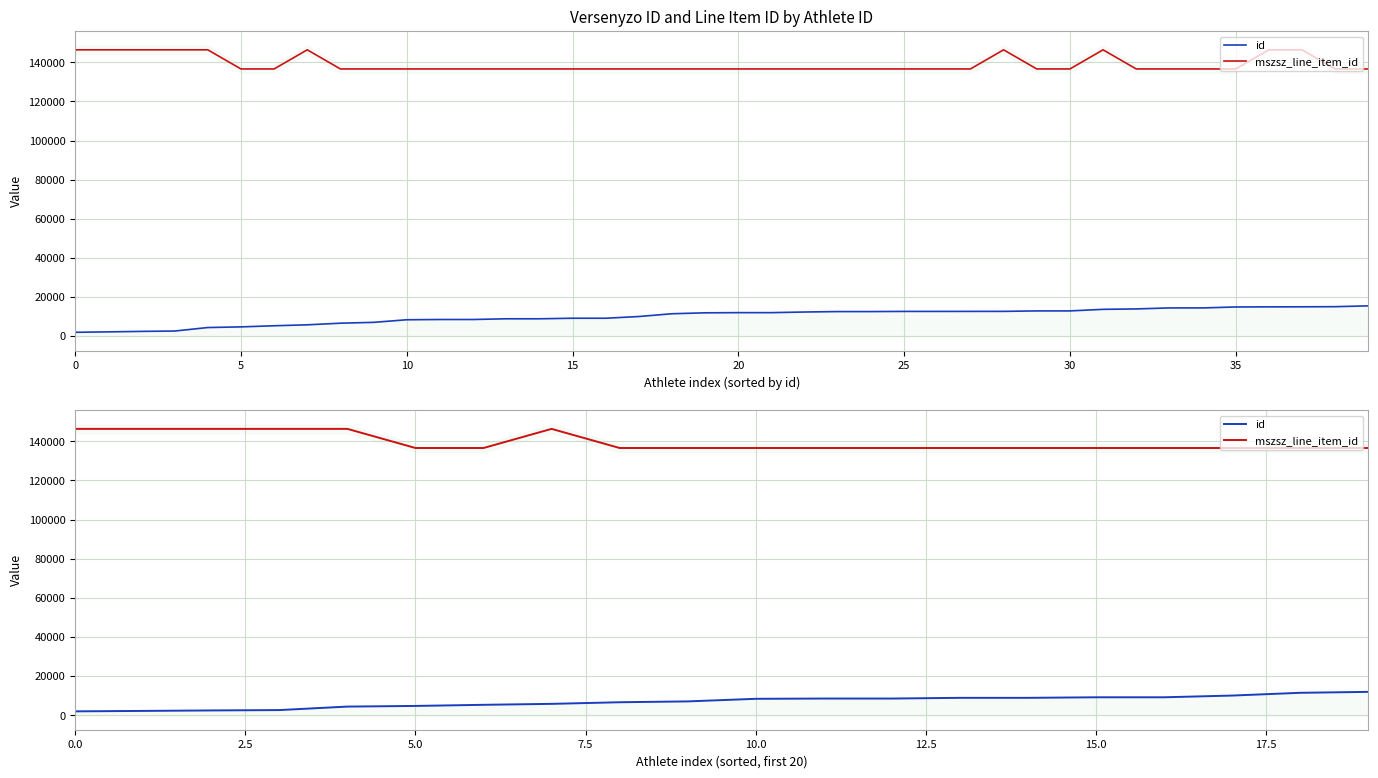

What are all the series names shown in the legend?

id, mszsz_line_item_id